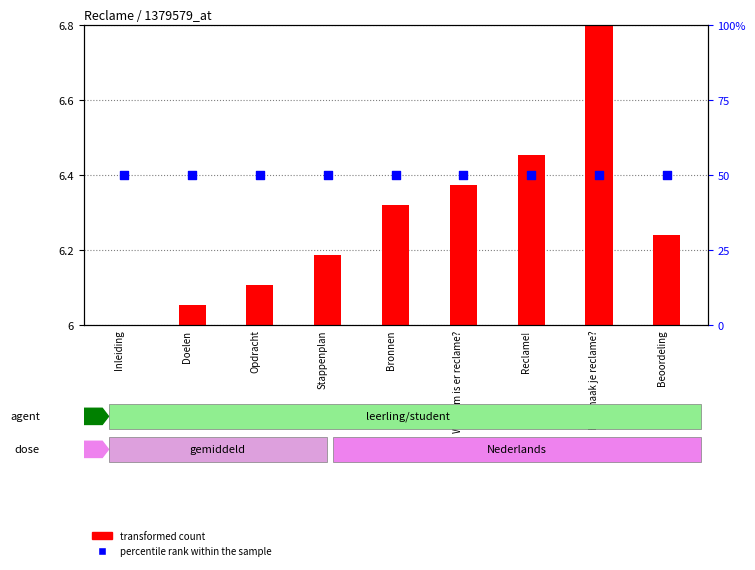

At how many categories does at least one series exceed 47?

9